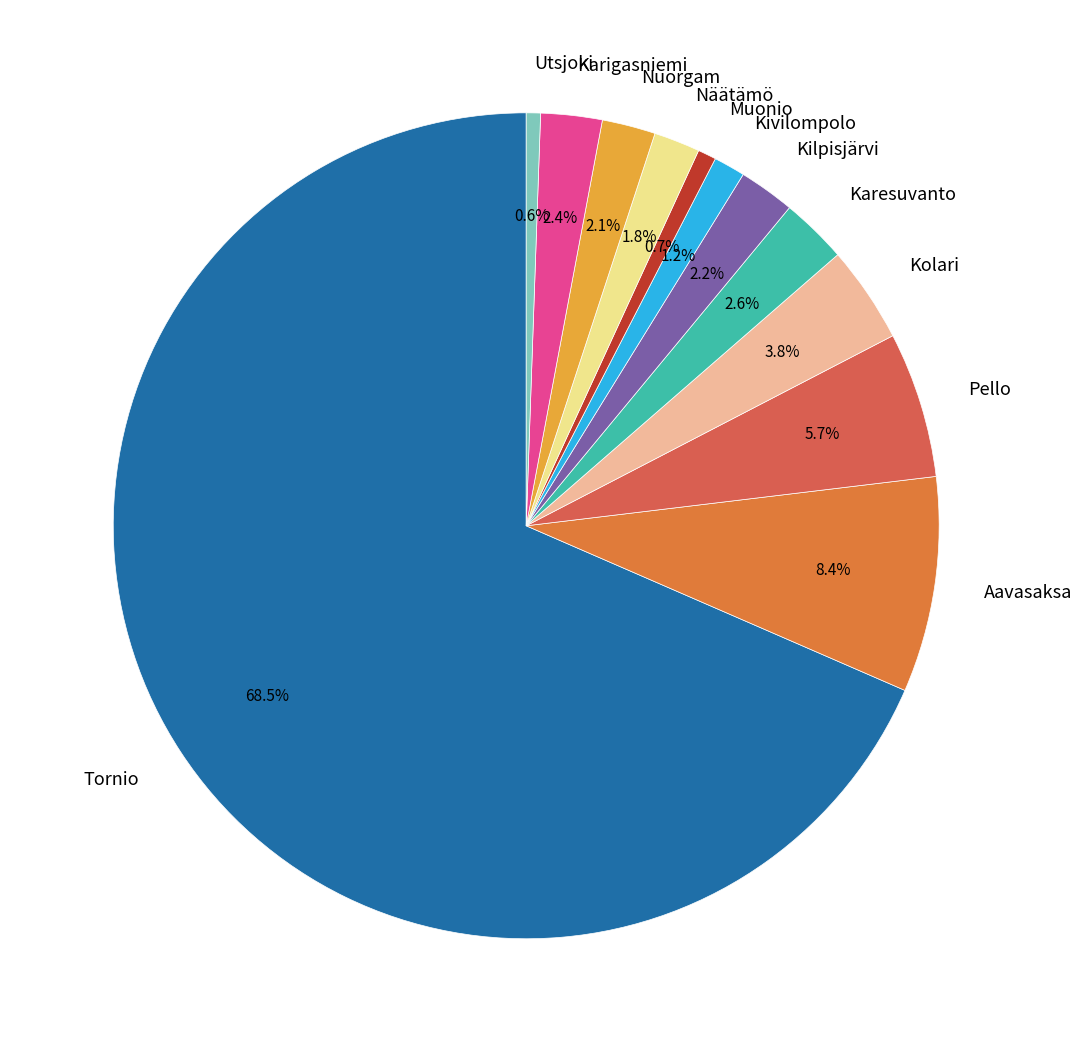

To the nearest percent, what is the difference between the Karesuvanto and Tornio slice percentages?

66%